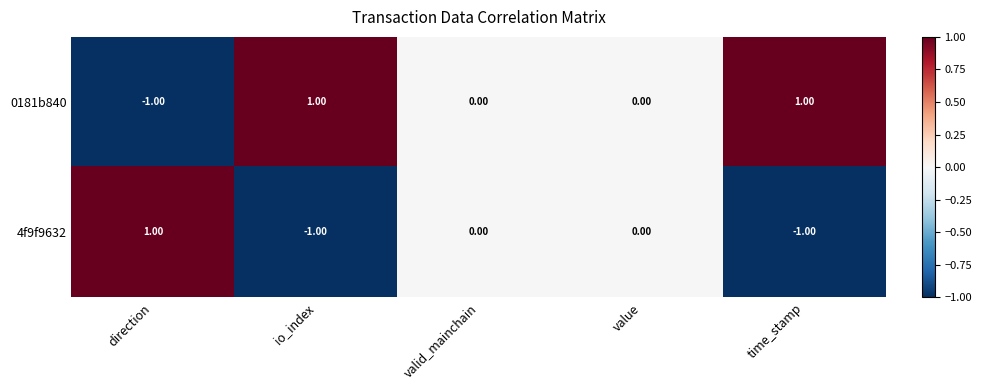

At which label does 0181b840 reach its minimum?

direction